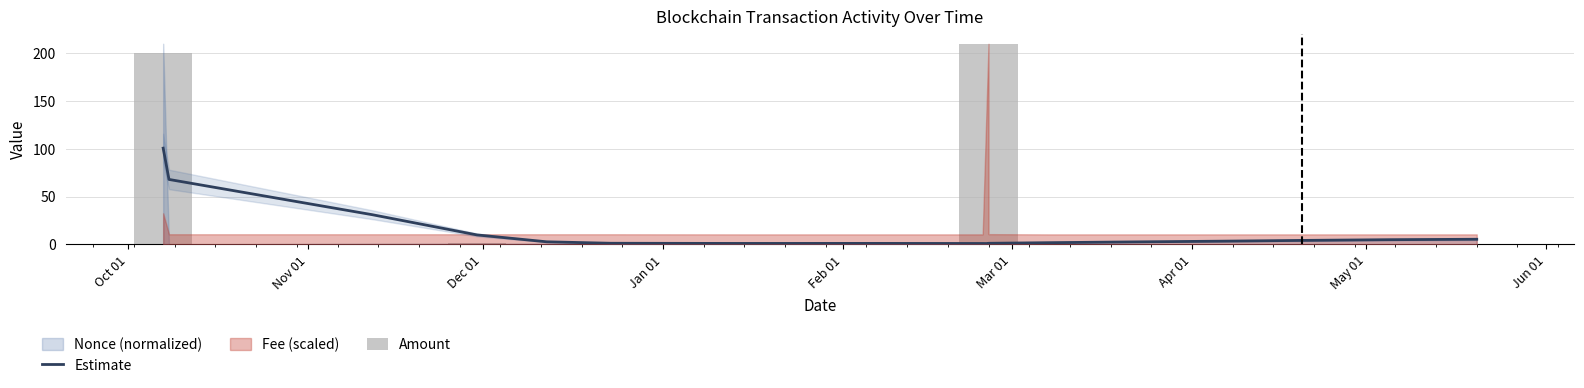

The Amount series shows 0.0 at Nov 01. True or false?

True